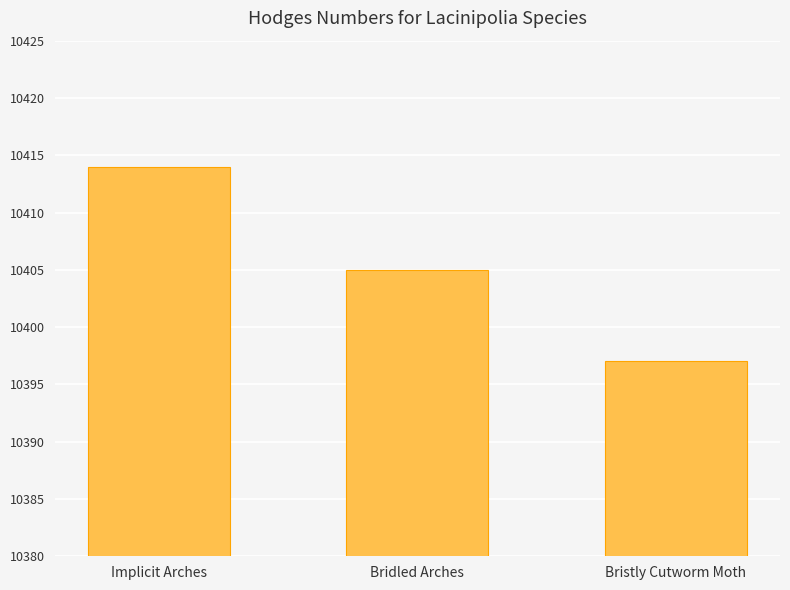

How many series are shown in this chart?

1